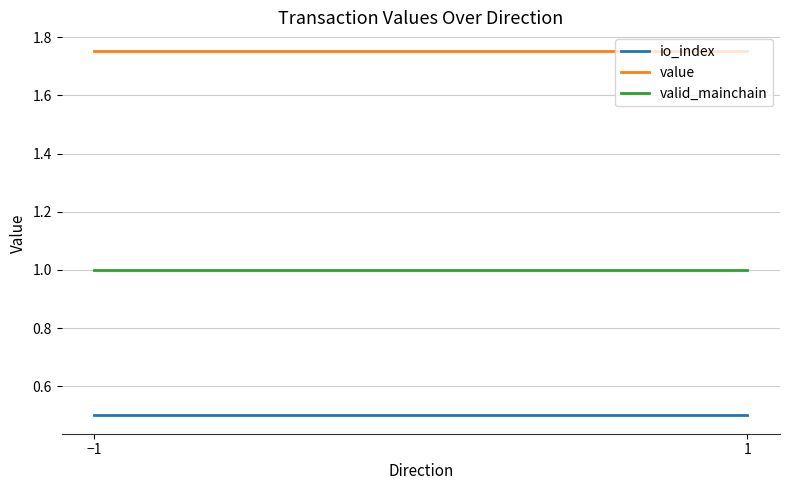

Between 1 and −1, which is larger?

1